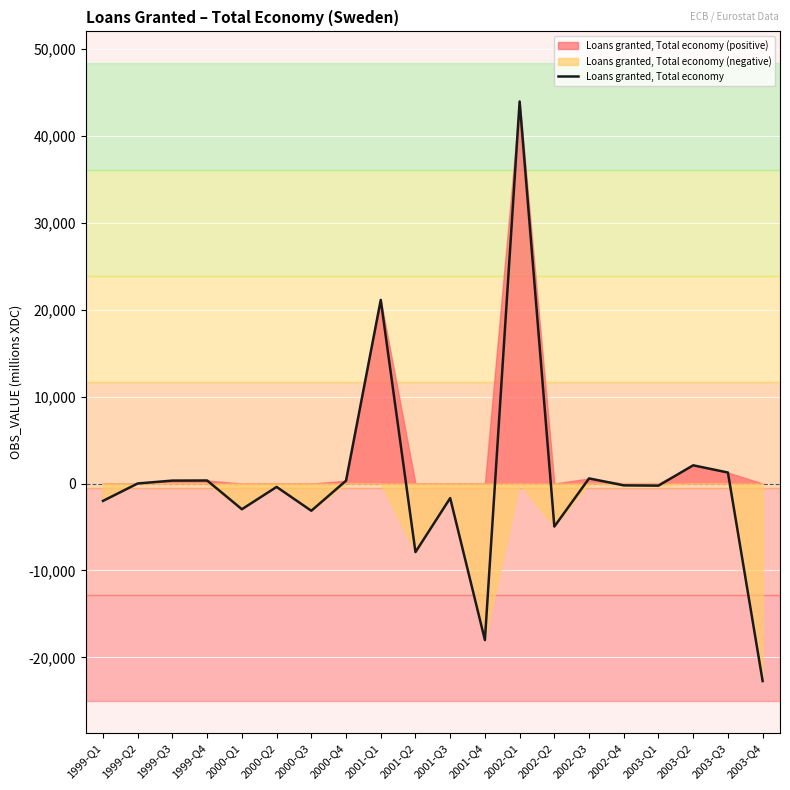

Count the number of data series in this chart.

1